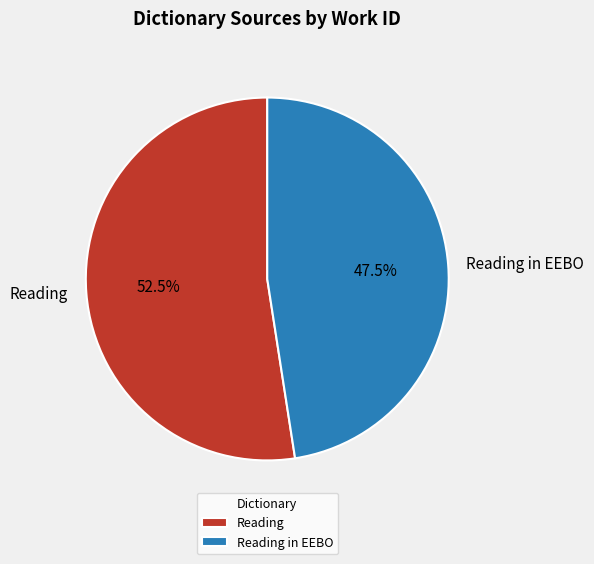

To the nearest percent, what is the difference between the largest and smallest slice percentages?

5%